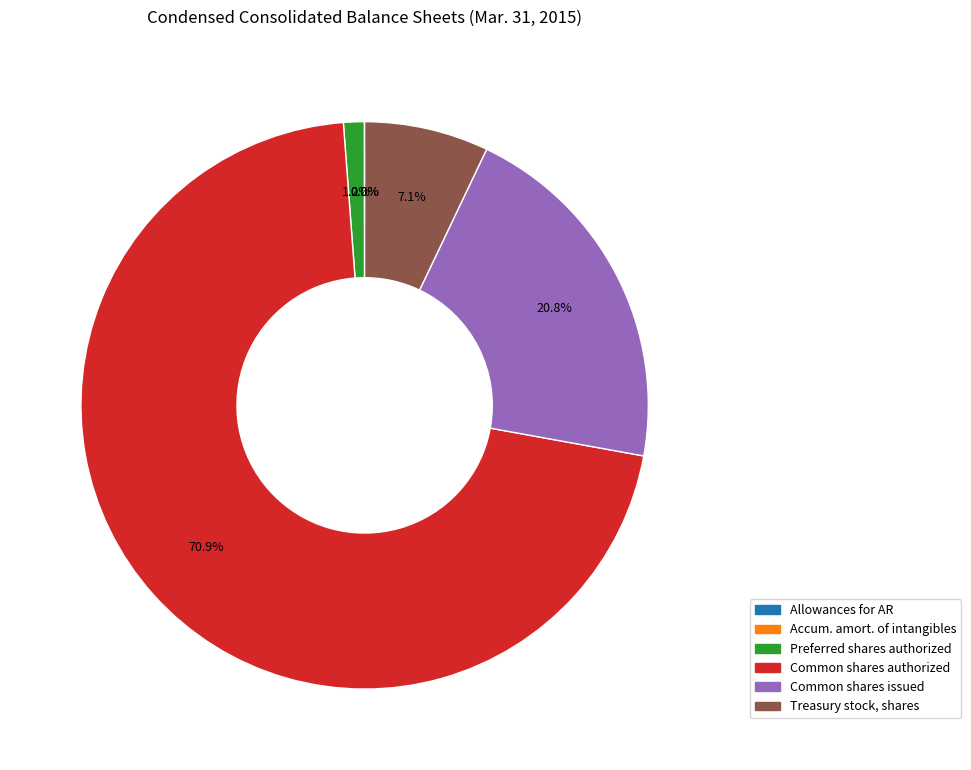

Is there any slice that represents more than half of the pie?

Yes